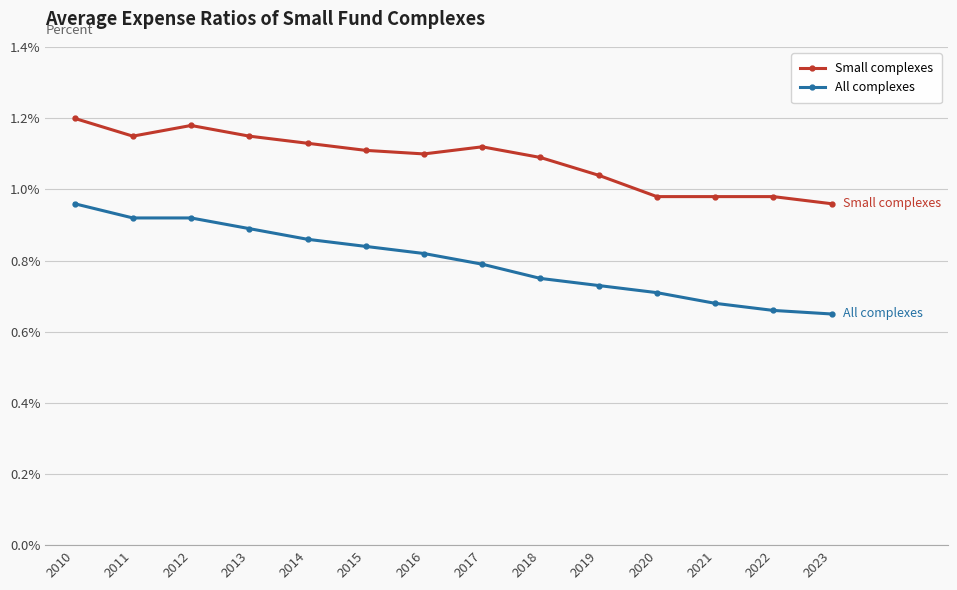

Rank the series by their maximum value, from lowest to highest.

All complexes, Small complexes